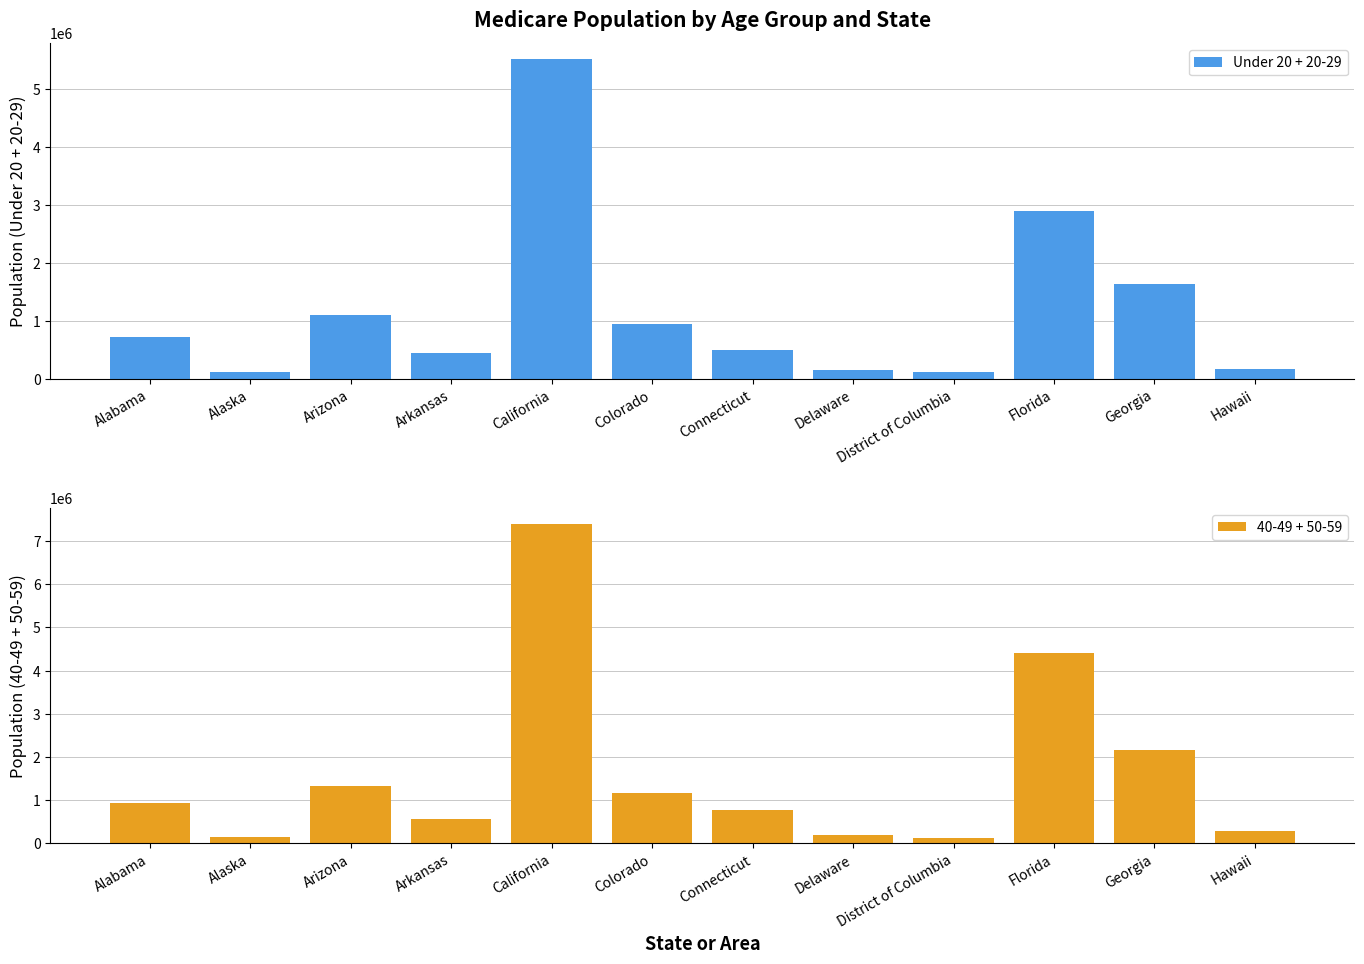

Which series changed the most between Colorado and Georgia?

40-49 + 50-59